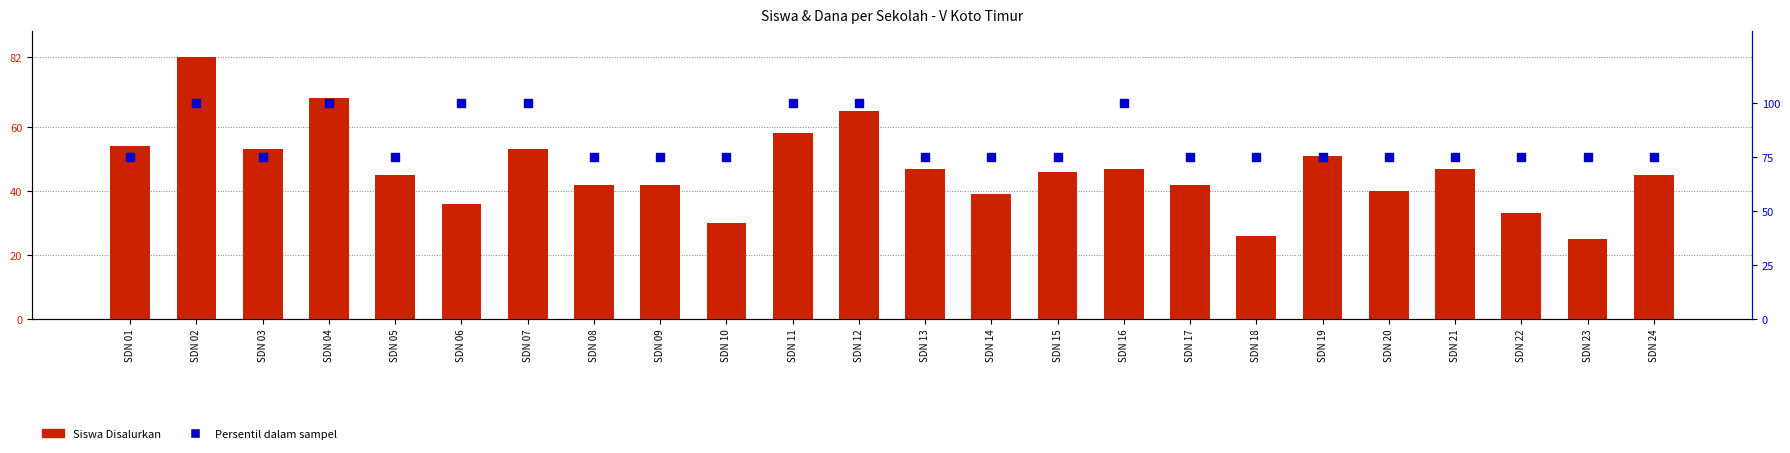

Which series reaches the minimum Y coordinate?

Siswa Disalurkan